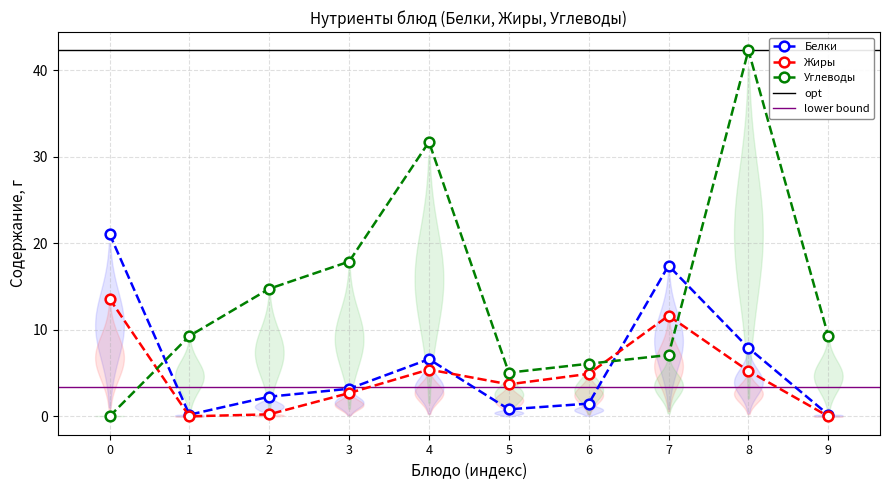

What is the highest value of the Углеводы series?

42.3